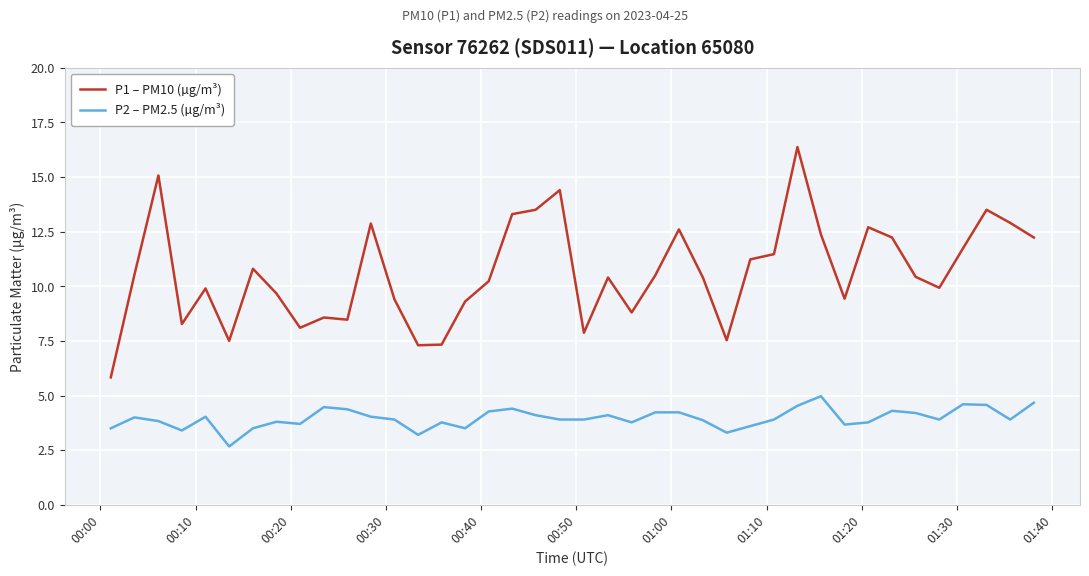

Which series has the largest range (max minus min)?

P1 – PM10 (µg/m³)